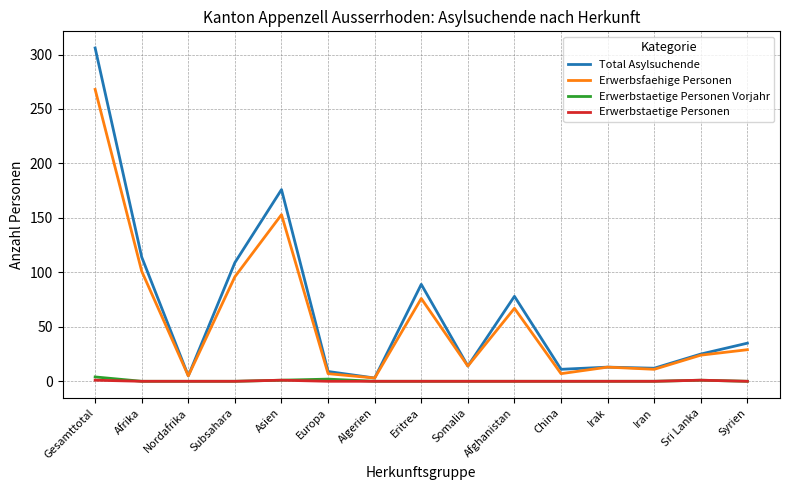

What is the difference between the highest and lowest values at China?

11